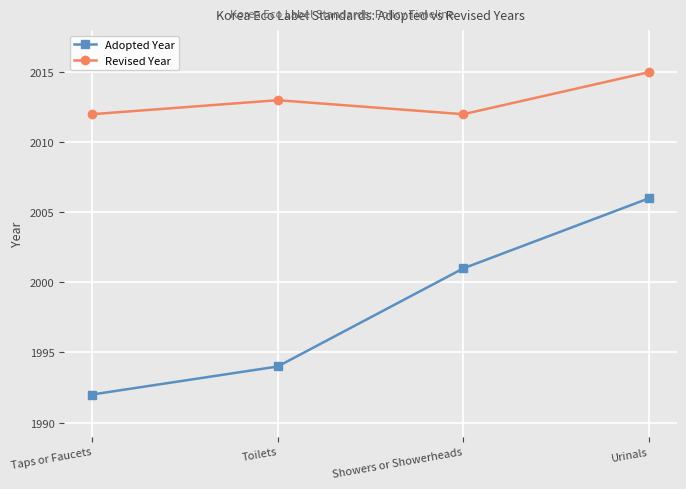

What value does the Adopted Year series have at Showers or Showerheads, to the nearest 10?

2000